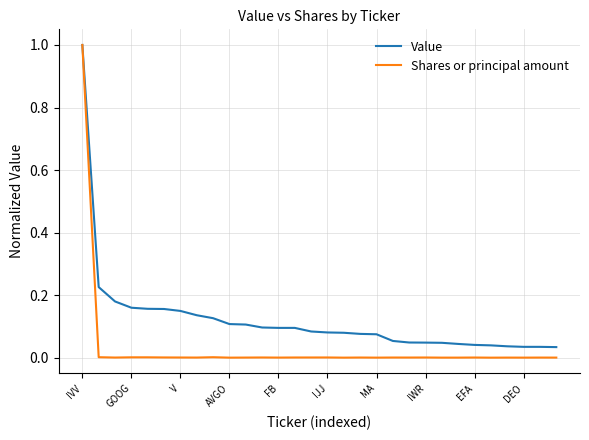

What is the highest value of the Shares or principal amount series?

1.0